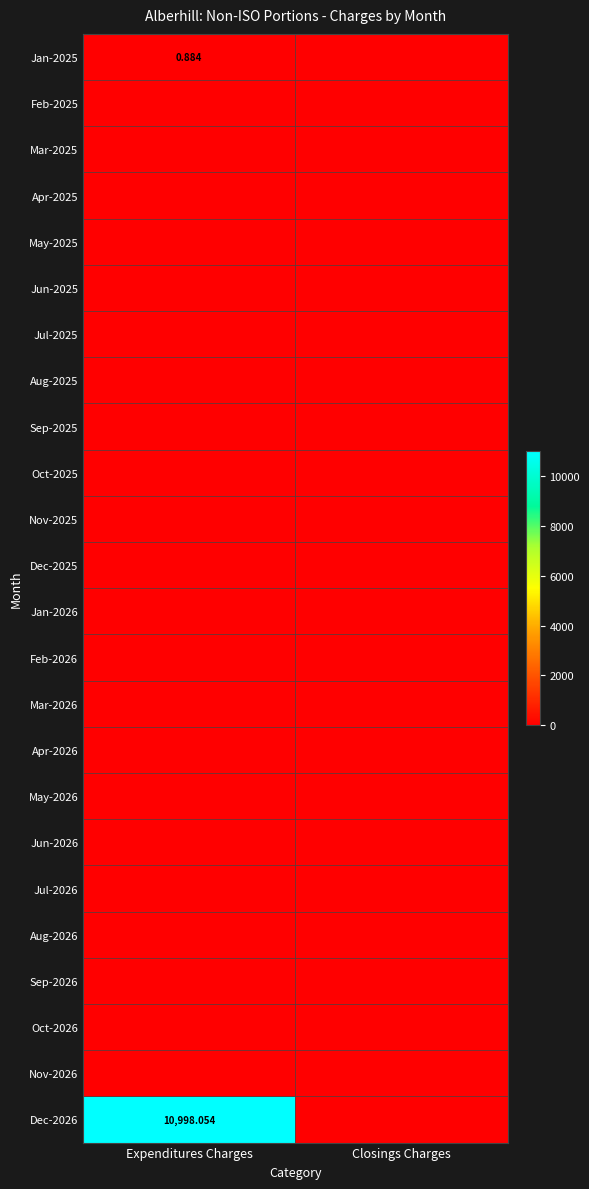

Between Closings Charges and Expenditures Charges, which is larger?

Expenditures Charges